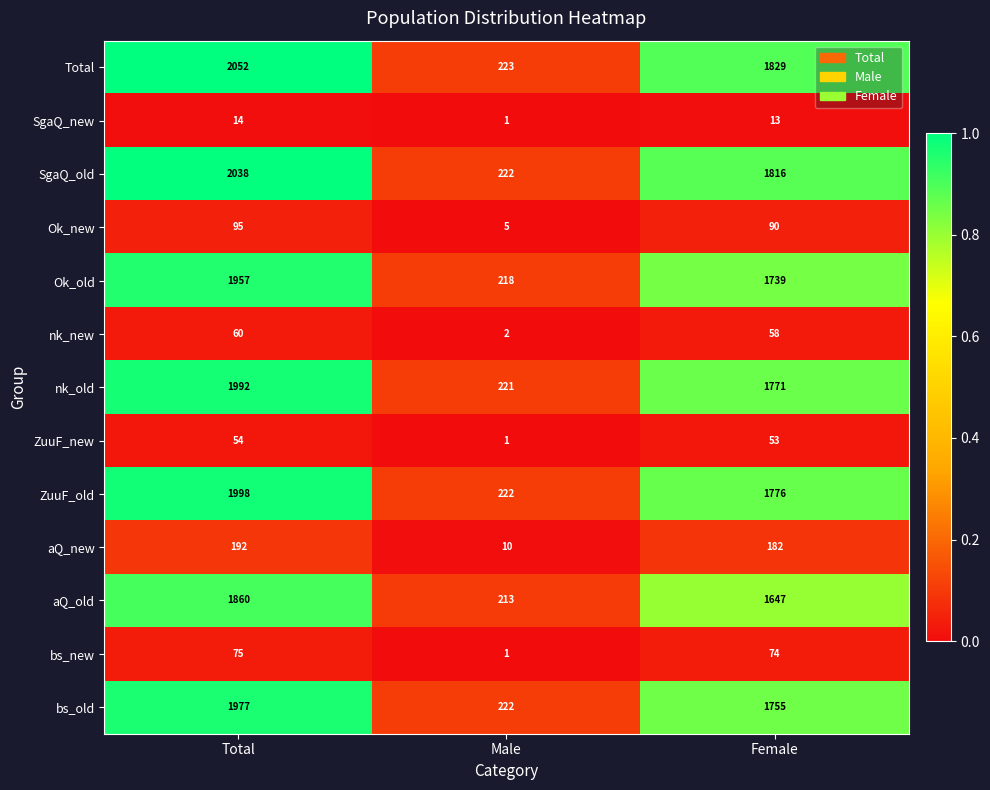

What is the maximum value shown in the chart?

2052